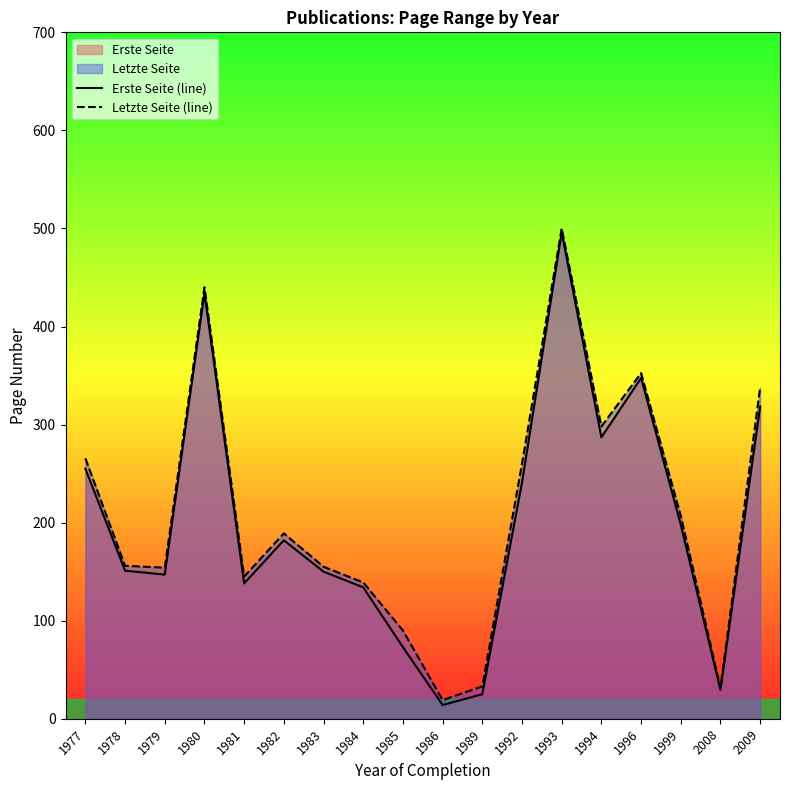

Where does the Letzte Seite (line) series first go above 189?

1977